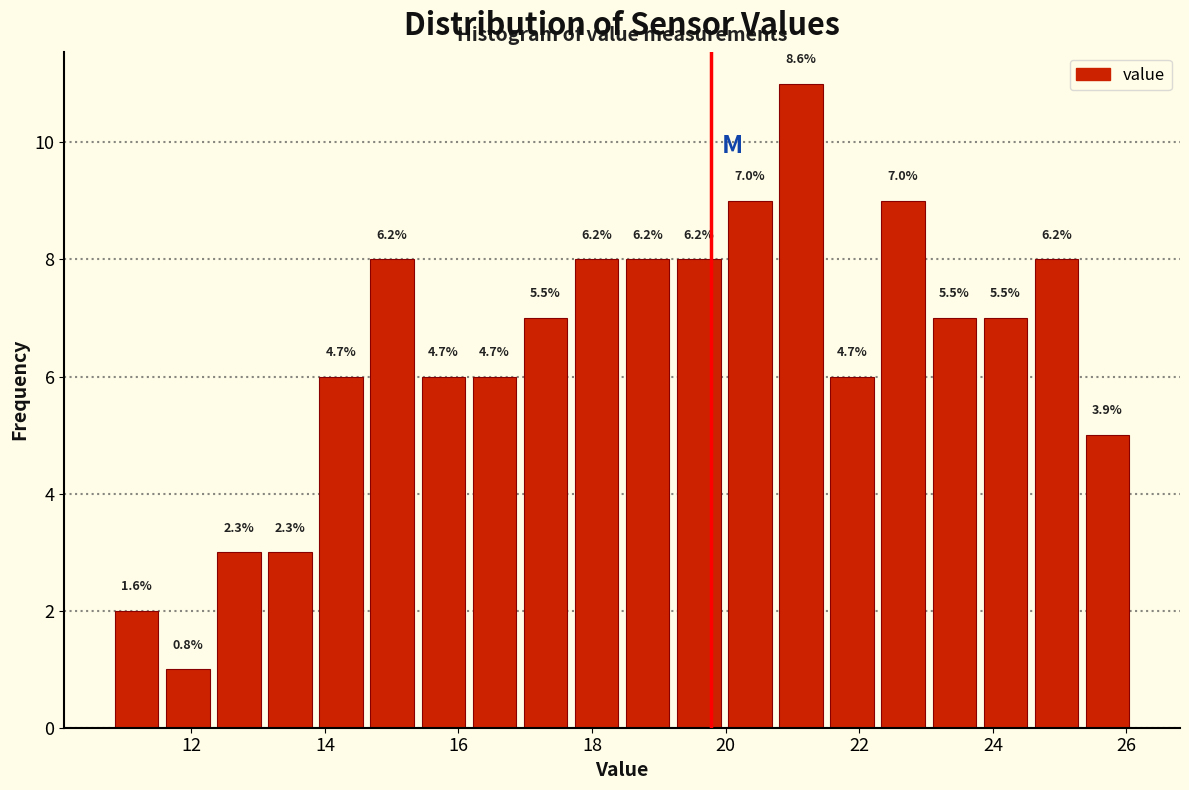

Read against the x-axis, roughly where is the centre of the tallest bar?

21.2